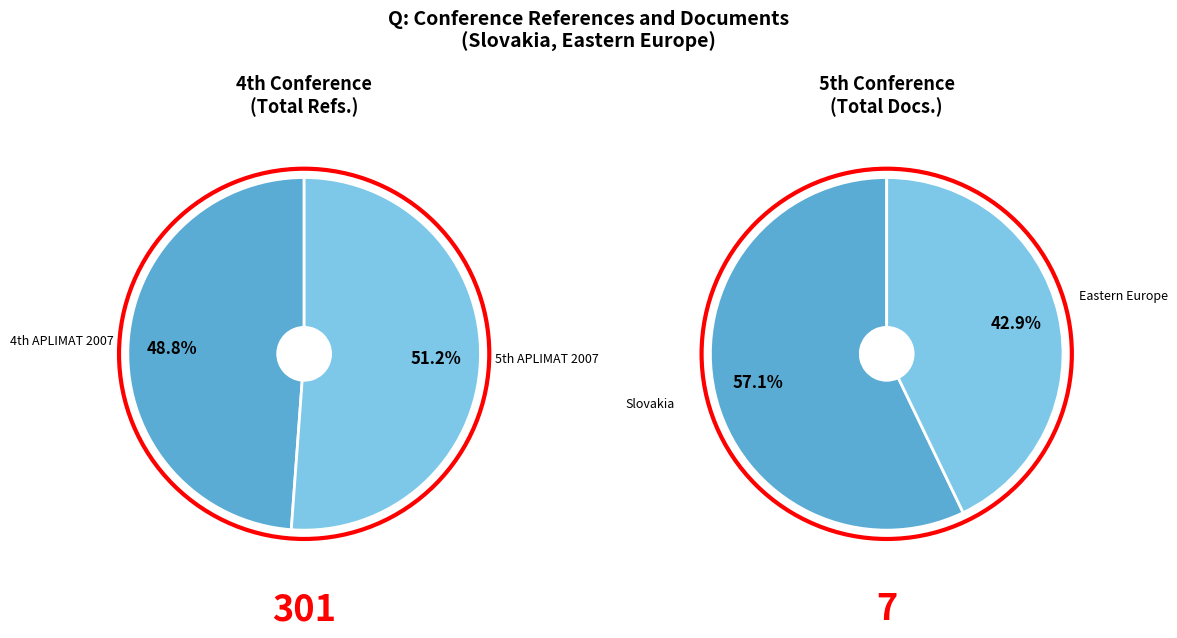

Rank the categories by value from highest to lowest.

5th International Conference APLIMAT, 4th International Conference APLIMAT